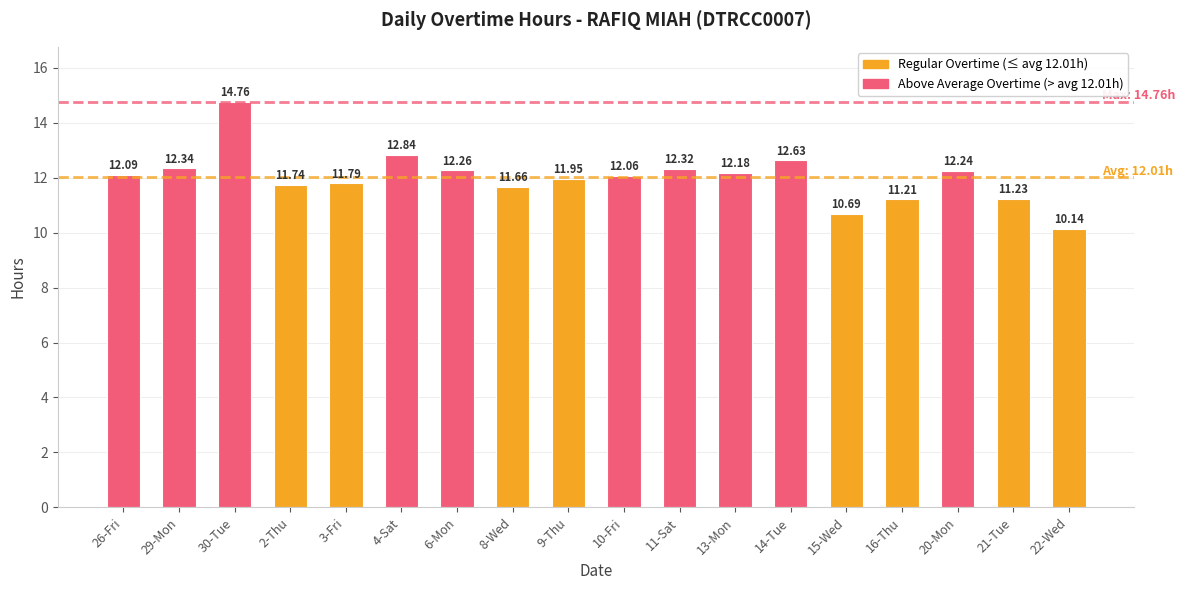

Read the value at 21-Tue.

11.2